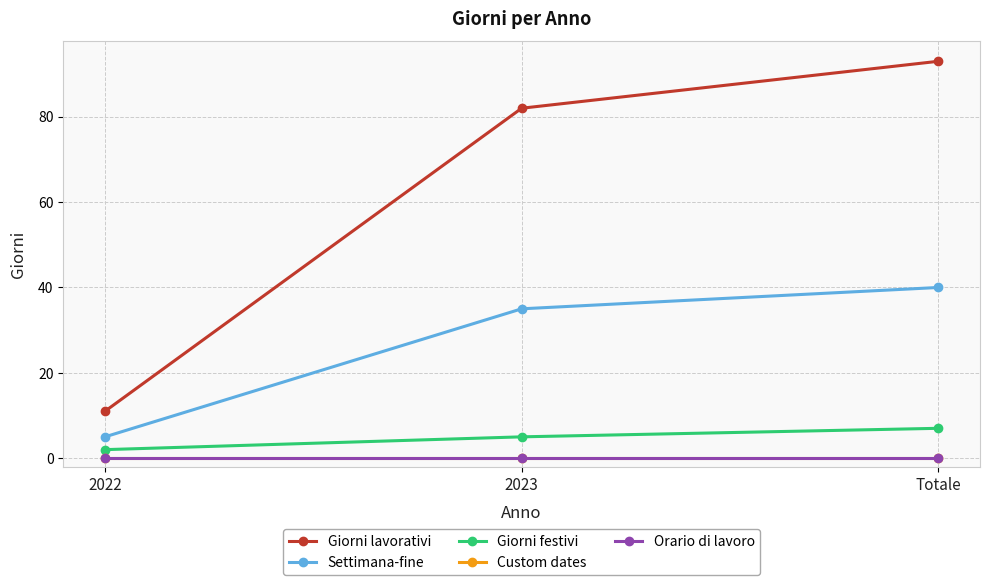

What is the difference between the highest and lowest values at 2023?

82